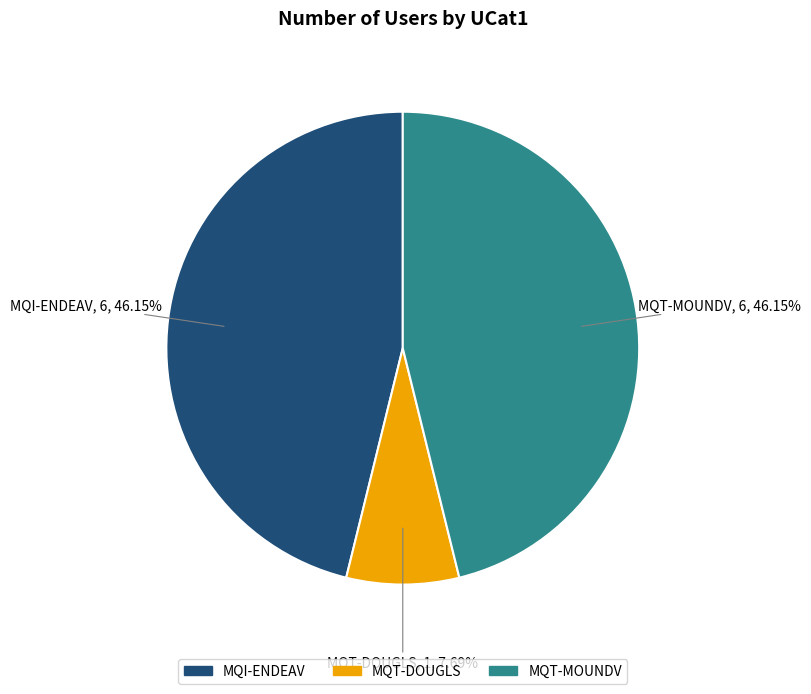

How much of the chart is everything except MQT-MOUNDV?

53.8%